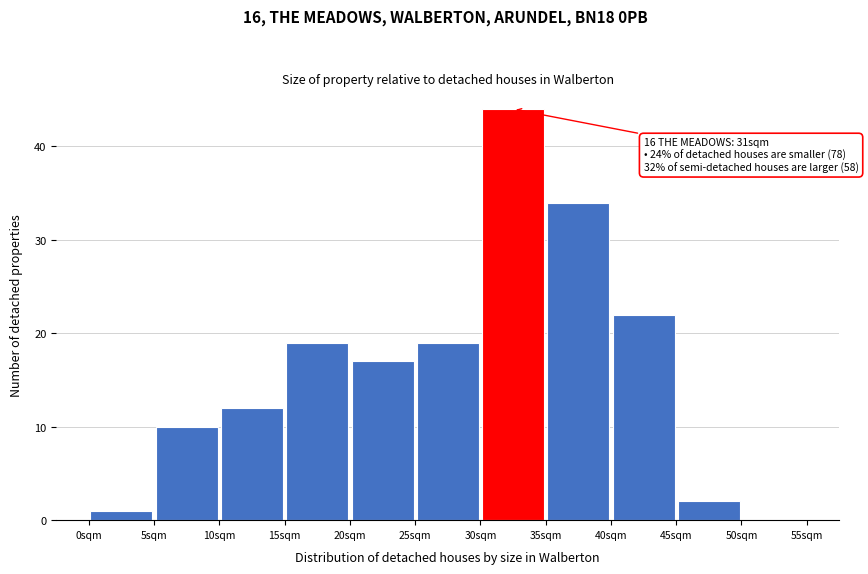

Which range on the x-axis has the tallest bar?

30 to 35